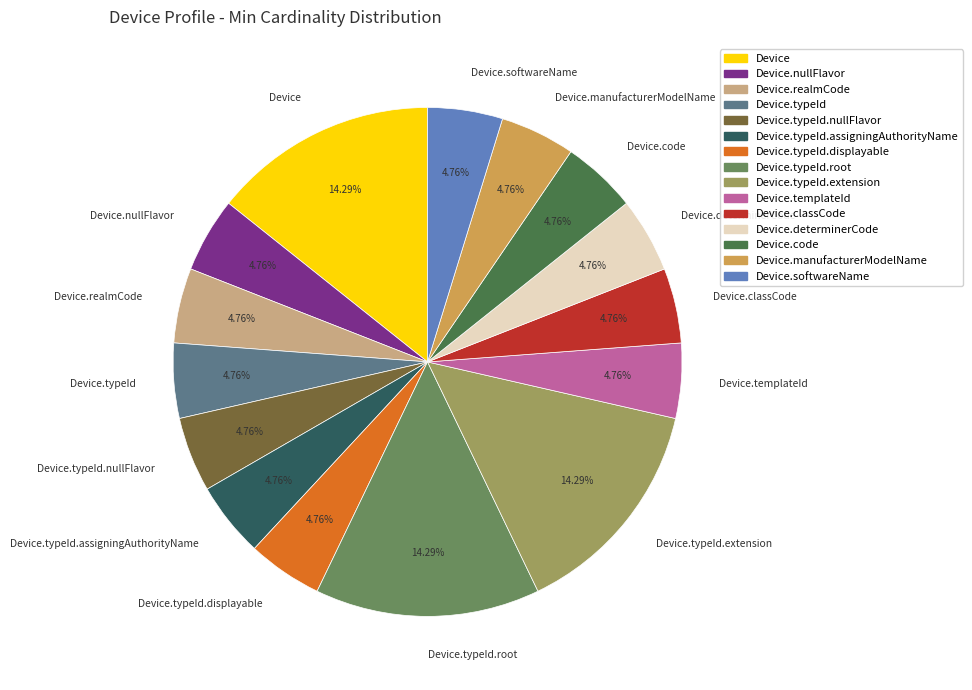

Does Device.realmCode represent more than half of the total?

No